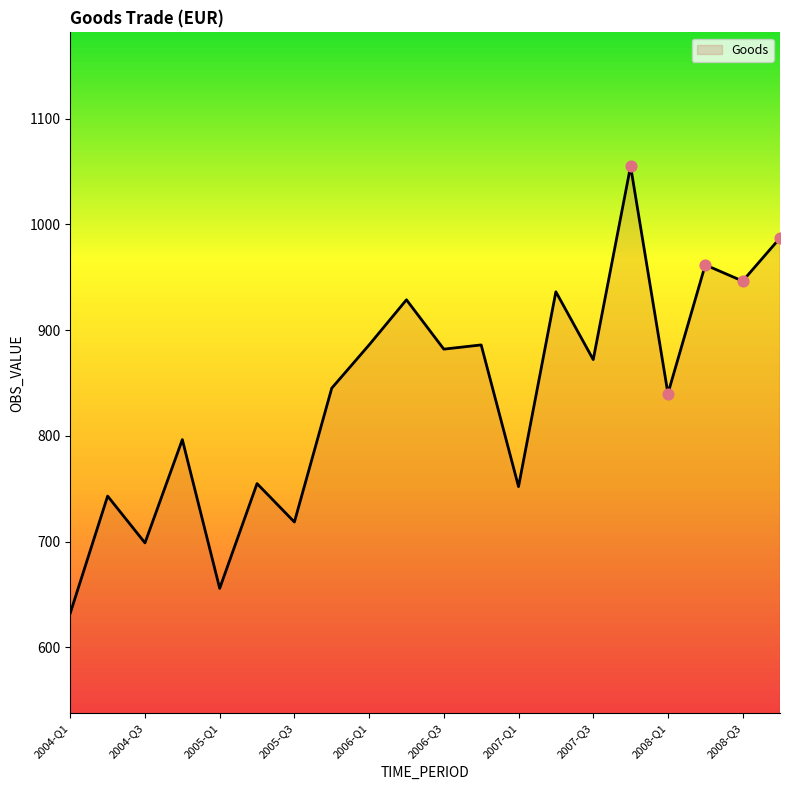

What is the difference between the maximum and minimum values?

422.8